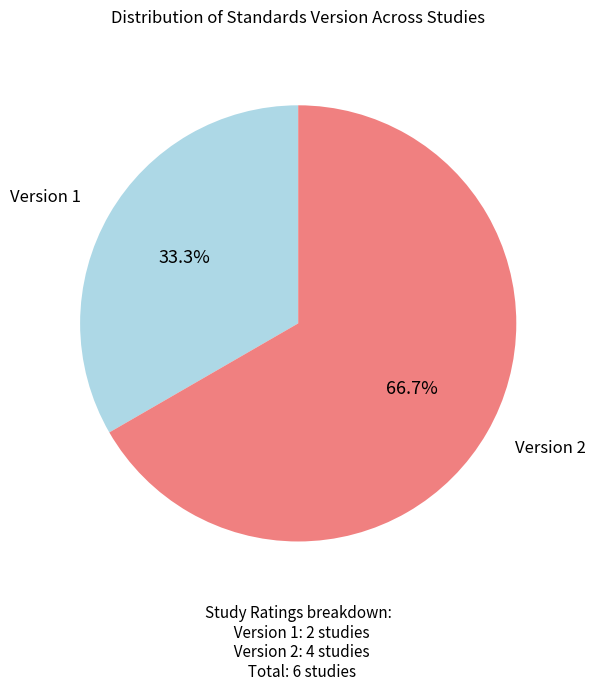

Between Version 1 and Version 2, which is larger?

Version 2